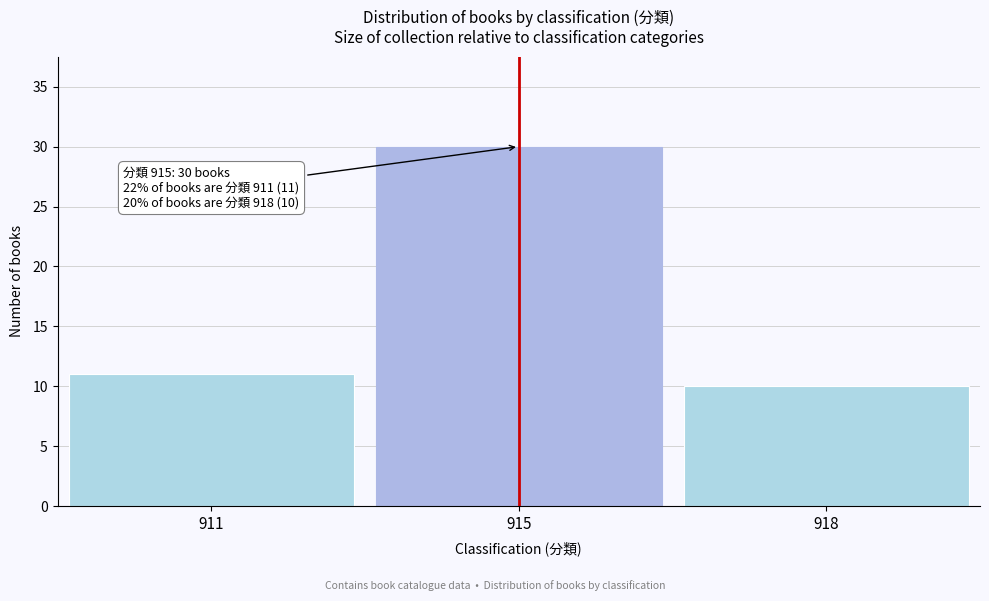

Reading left to right, extract all data points from this chart.

11	30	10